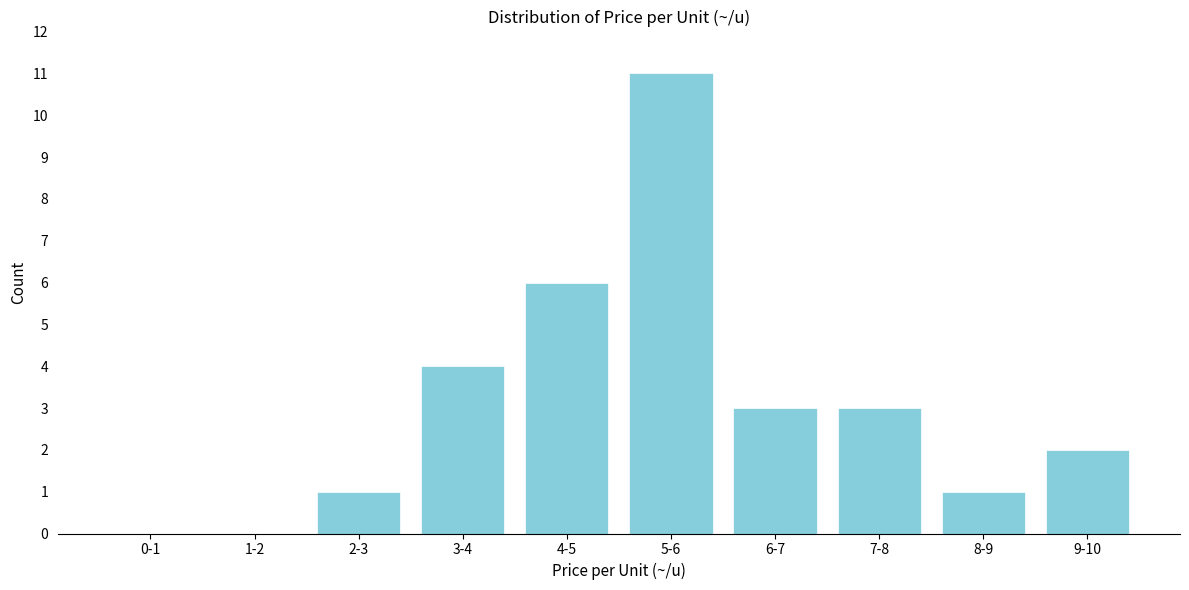

Reading right to left, extract all data points from this chart.

9-10=2	8-9=1	7-8=3	6-7=3	5-6=11	4-5=6	3-4=4	2-3=1	1-2=0	0-1=0